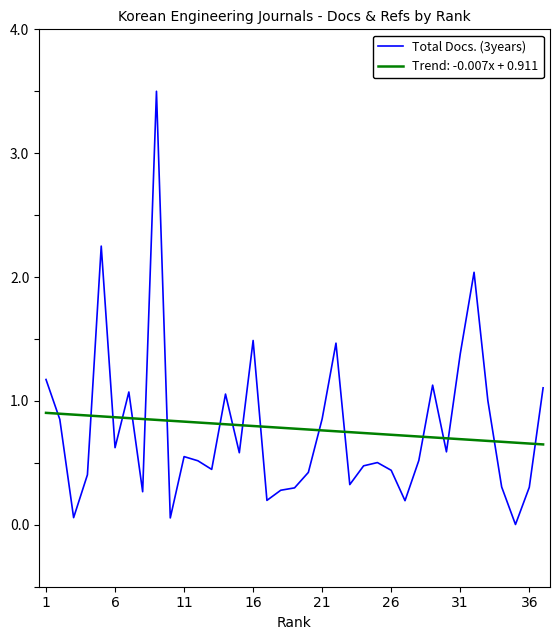

True or false: Trend: -0.007x + 0.911 and Total Docs. (3years) cross at least once.

True